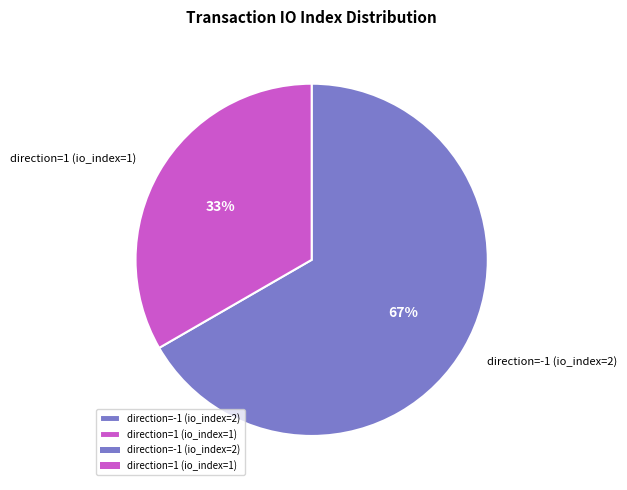

Do direction=-1 (io_index=2) and direction=1 (io_index=1) together represent more than half of the pie?

Yes